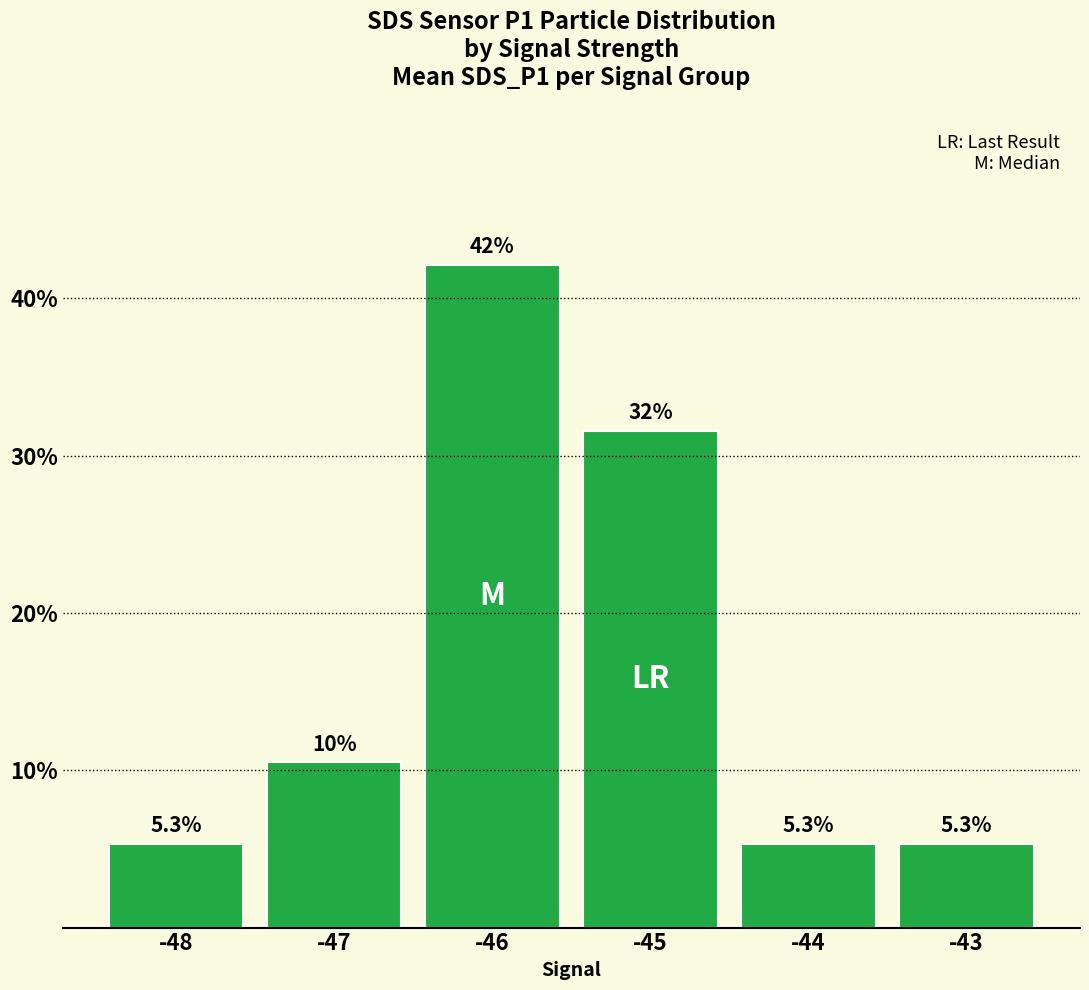

What is the difference between the maximum and minimum values?

36.8